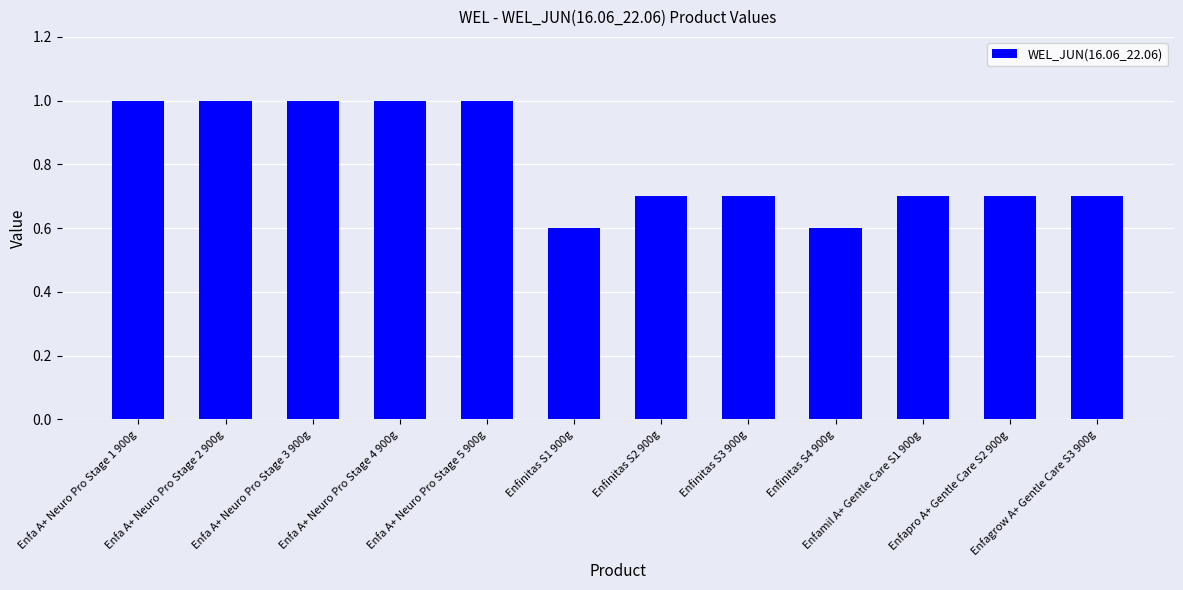

What is the smallest value displayed?

0.6